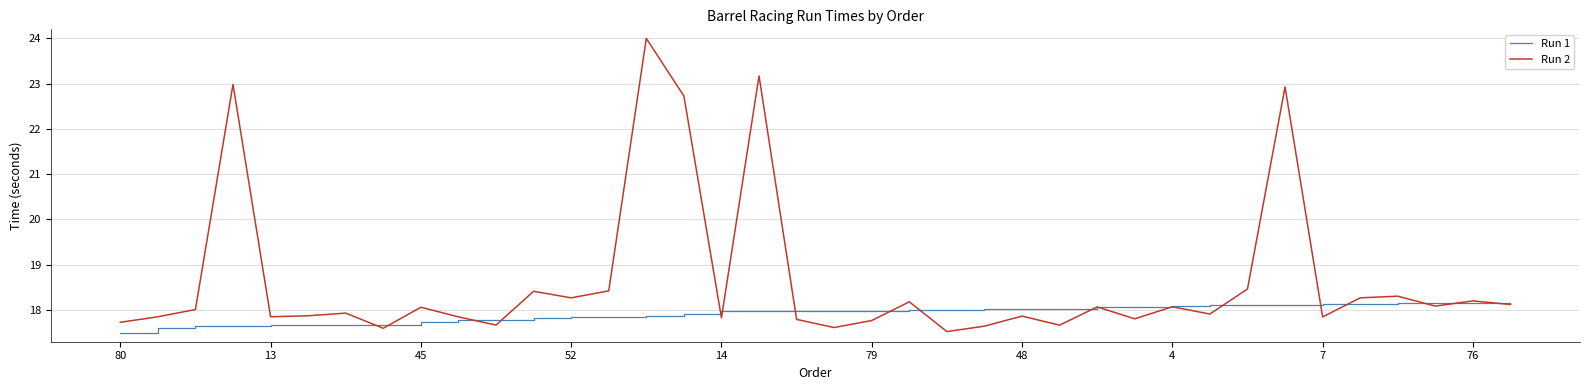

Rank the series by their average value, from lowest to highest.

Run 1, Run 2